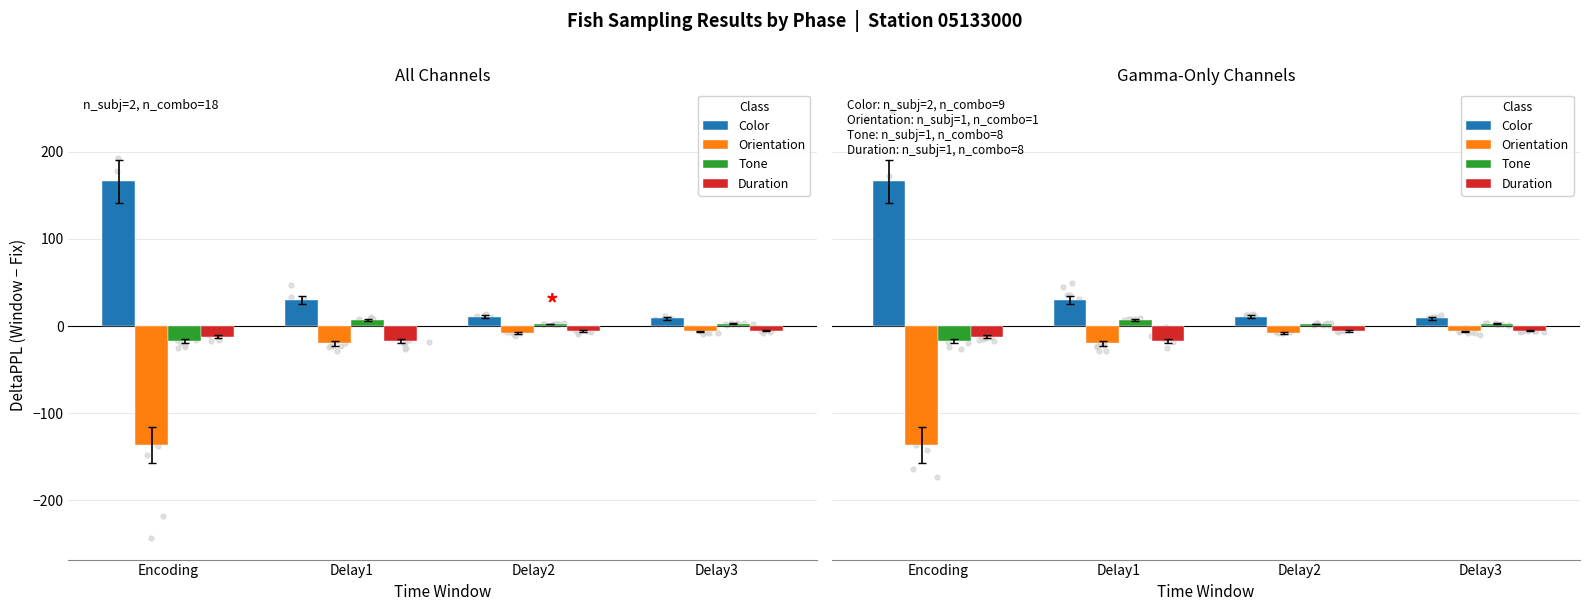

At how many categories does at least one series exceed 48?

1